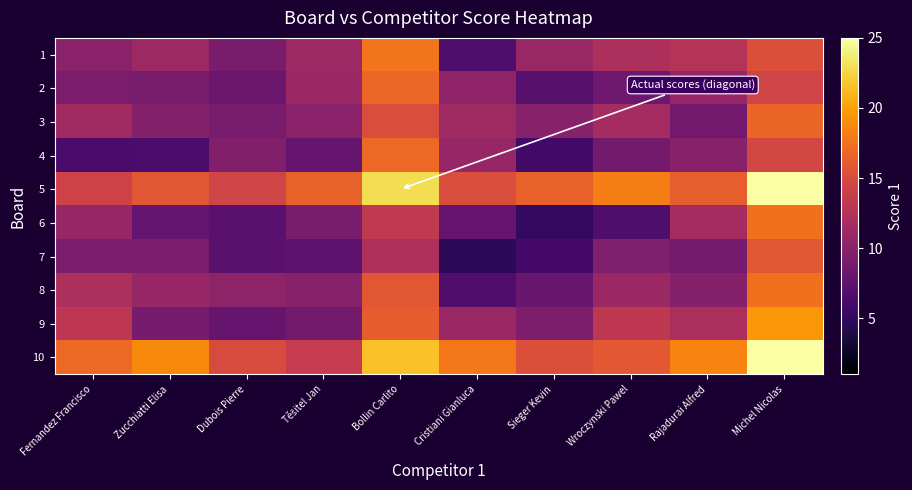

Reading left to right, what are all the values shown in this chart?

1: Fernandez Francisco=10.0	Zucchiatti Elisa=11.1	Dubois Pierre=9.1	Těšitel Jan=11.2	Bollin Carlito=17.7	Cristiani Gianluca=6.6	Sieger Kevin=10.9	Wroczynski Pawel=12.1	Rajadurai Alfred=12.7	Michel Nicolas=15.3
2: Fernandez Francisco=9.2	Zucchiatti Elisa=9.0	Dubois Pierre=8.2	Těšitel Jan=11.1	Bollin Carlito=16.9	Cristiani Gianluca=10.4	Sieger Kevin=7.2	Wroczynski Pawel=8.4	Rajadurai Alfred=10.8	Michel Nicolas=14.4
3: Fernandez Francisco=11.5	Zucchiatti Elisa=9.8	Dubois Pierre=9.0	Těšitel Jan=10.0	Bollin Carlito=15.1	Cristiani Gianluca=11.3	Sieger Kevin=9.9	Wroczynski Pawel=11.7	Rajadurai Alfred=8.7	Michel Nicolas=16.8
4: Fernandez Francisco=6.3	Zucchiatti Elisa=6.4	Dubois Pierre=9.6	Těšitel Jan=8.0	Bollin Carlito=17.0	Cristiani Gianluca=10.8	Sieger Kevin=6.0	Wroczynski Pawel=8.7	Rajadurai Alfred=9.8	Michel Nicolas=14.6
5: Fernandez Francisco=14.3	Zucchiatti Elisa=15.9	Dubois Pierre=14.4	Těšitel Jan=16.5	Bollin Carlito=23.0	Cristiani Gianluca=15.1	Sieger Kevin=16.5	Wroczynski Pawel=18.2	Rajadurai Alfred=16.4	Michel Nicolas=25.0
6: Fernandez Francisco=10.8	Zucchiatti Elisa=7.8	Dubois Pierre=7.2	Těšitel Jan=9.1	Bollin Carlito=13.3	Cristiani Gianluca=8.0	Sieger Kevin=5.2	Wroczynski Pawel=6.5	Rajadurai Alfred=11.7	Michel Nicolas=17.5
7: Fernandez Francisco=9.2	Zucchiatti Elisa=9.2	Dubois Pierre=7.3	Těšitel Jan=7.4	Bollin Carlito=12.3	Cristiani Gianluca=4.7	Sieger Kevin=6.0	Wroczynski Pawel=9.5	Rajadurai Alfred=8.8	Michel Nicolas=15.9
8: Fernandez Francisco=12.1	Zucchiatti Elisa=10.8	Dubois Pierre=10.3	Těšitel Jan=9.9	Bollin Carlito=15.8	Cristiani Gianluca=6.7	Sieger Kevin=8.1	Wroczynski Pawel=11.0	Rajadurai Alfred=9.8	Michel Nicolas=17.5
9: Fernandez Francisco=13.1	Zucchiatti Elisa=8.9	Dubois Pierre=7.8	Těšitel Jan=8.7	Bollin Carlito=16.3	Cristiani Gianluca=11.0	Sieger Kevin=9.3	Wroczynski Pawel=13.2	Rajadurai Alfred=12.0	Michel Nicolas=19.5
10: Fernandez Francisco=16.9	Zucchiatti Elisa=18.9	Dubois Pierre=15.0	Těšitel Jan=13.6	Bollin Carlito=21.5	Cristiani Gianluca=17.8	Sieger Kevin=15.3	Wroczynski Pawel=16.0	Rajadurai Alfred=18.5	Michel Nicolas=25.0